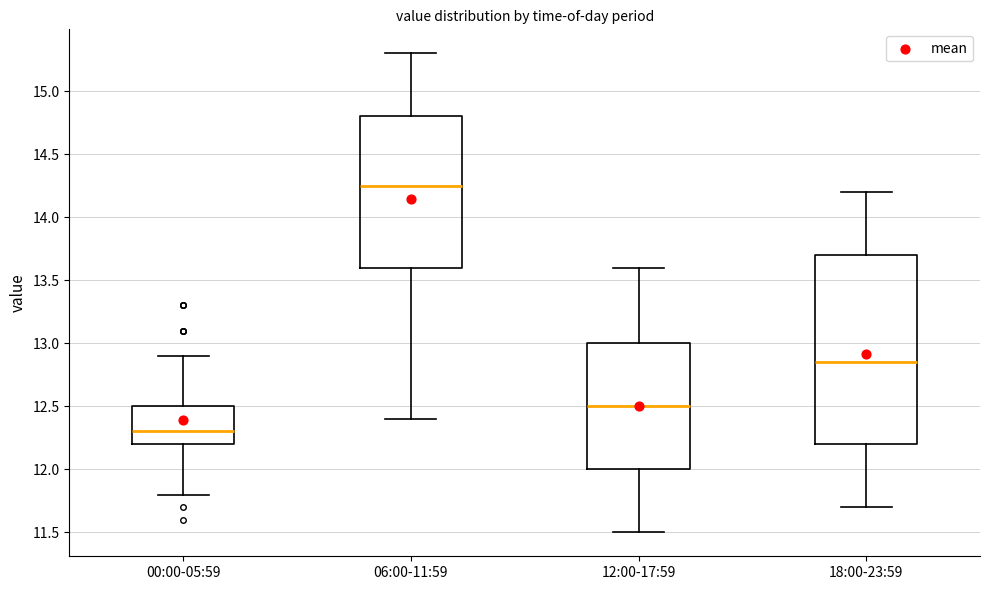

Where does the upper whisker of the box for 12:00-17:59 end on the y-axis? The values are not printed on the chart, so give them approximately, as read against the axis.

13.60